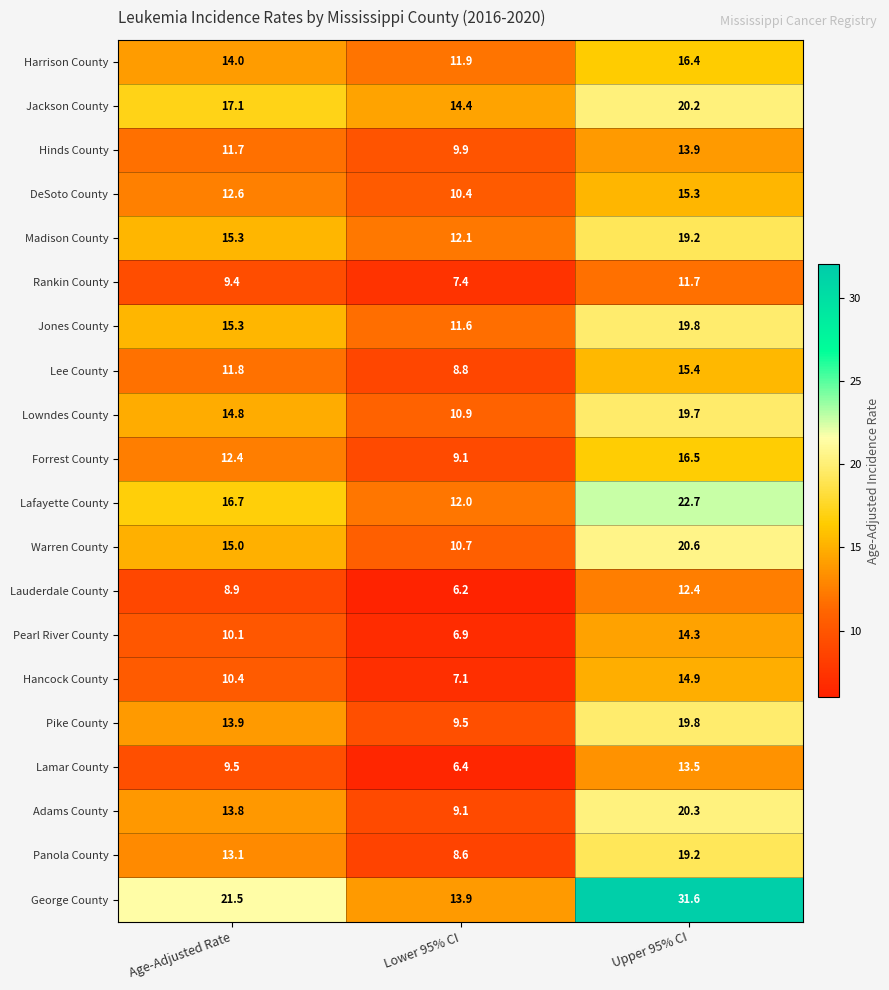

Which series has the largest range (max minus min)?

George County